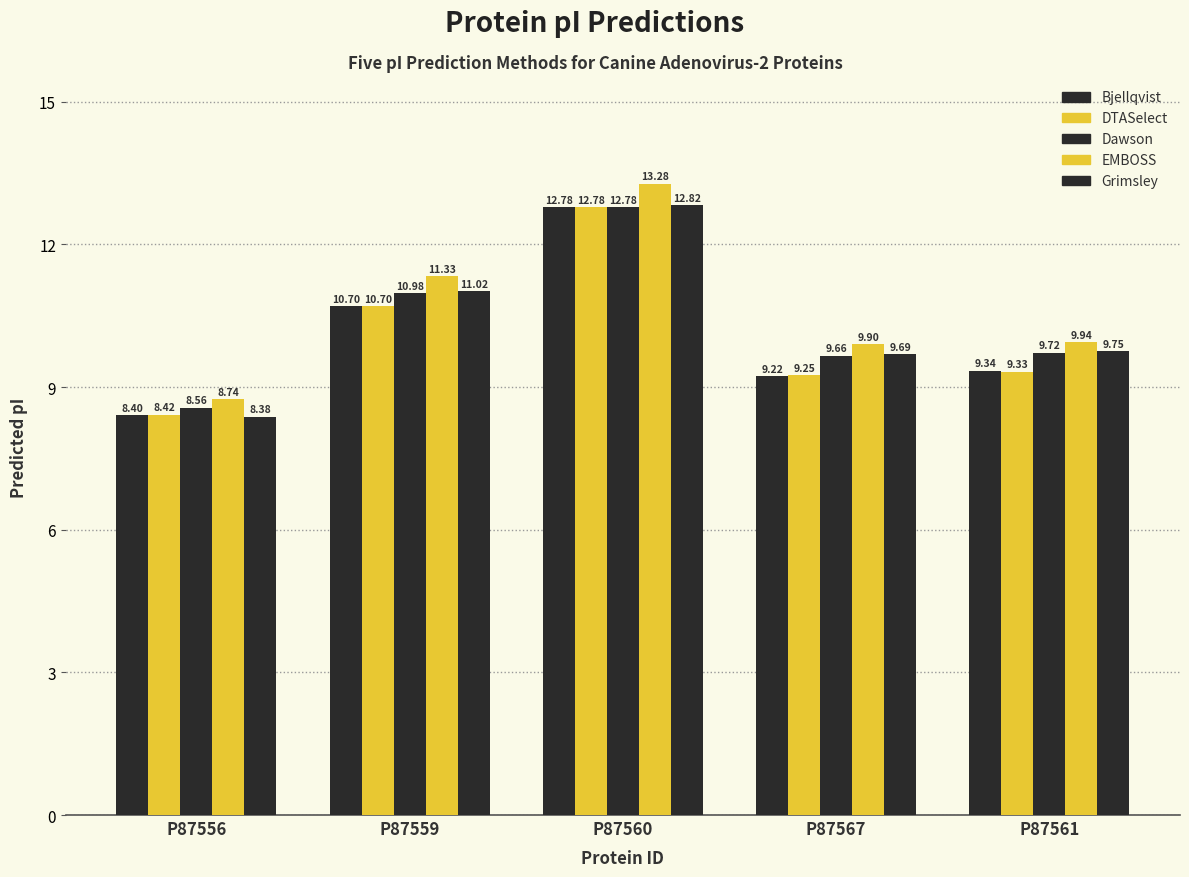

How many values in the Bjellqvist series are below 9?

1